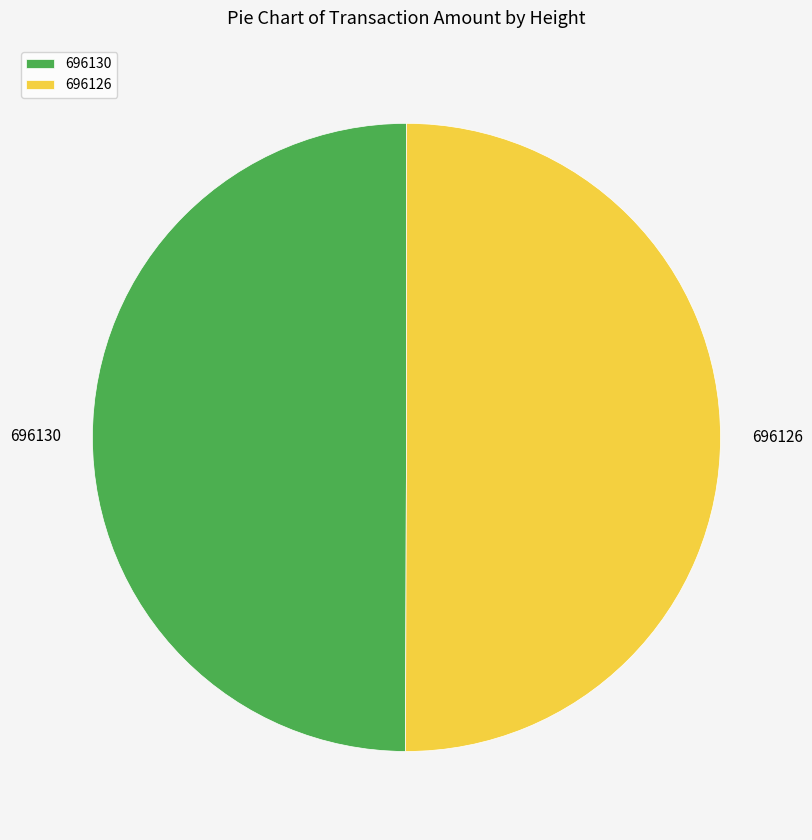

Approximately how many times larger is the value at 696130 compared to 696126?

1.0